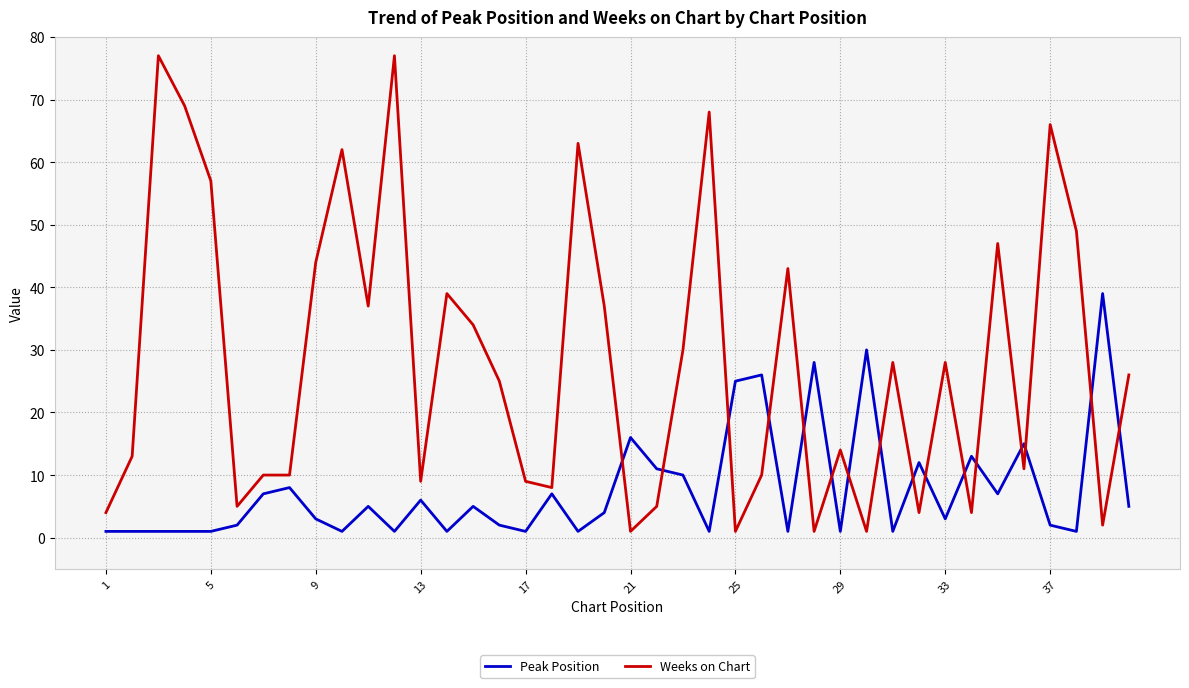

Which series has the widest spread of values?

Weeks on Chart